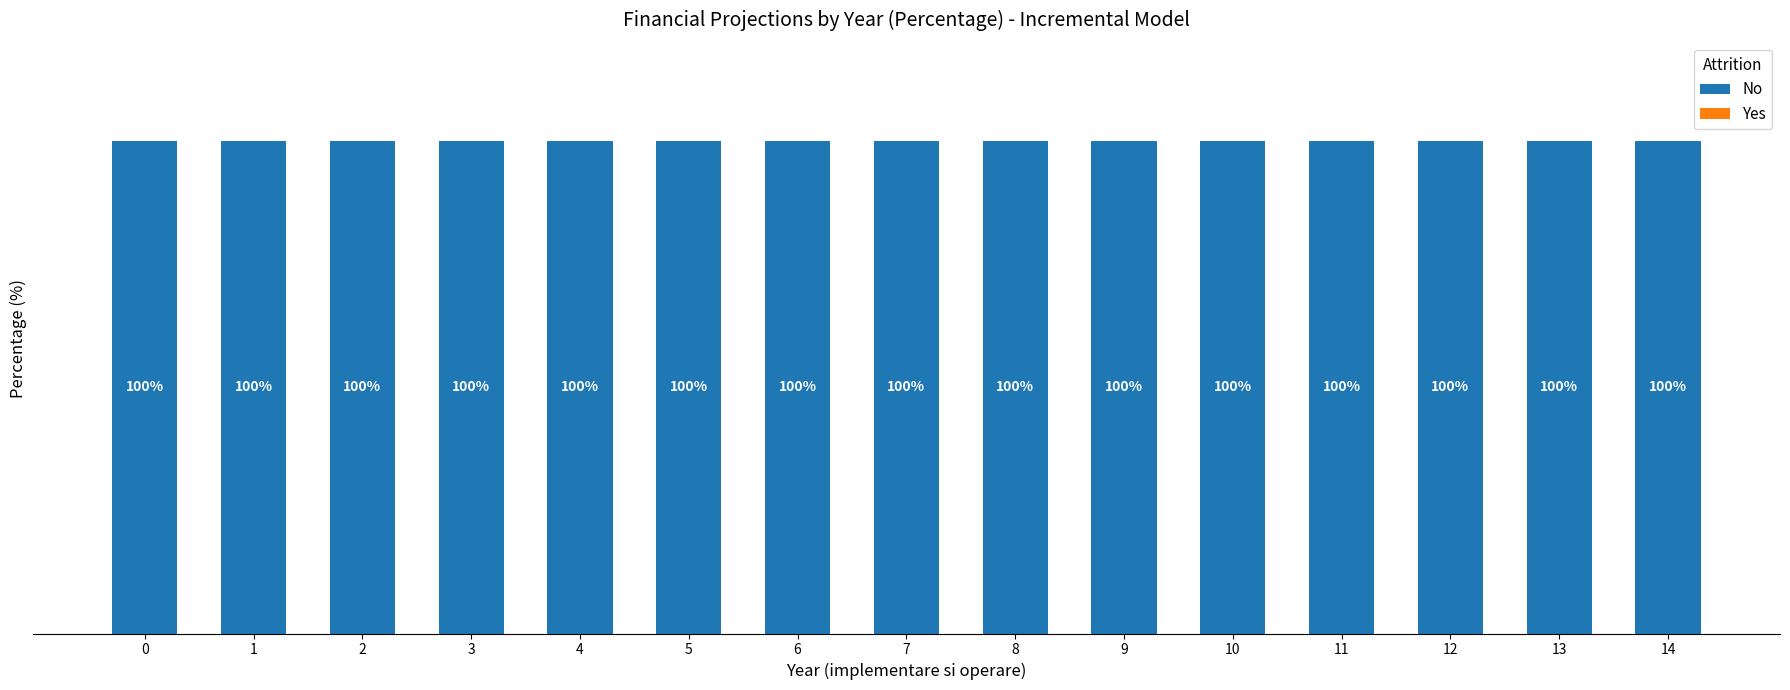

What is the sum of the No values at 6 and 10?

200